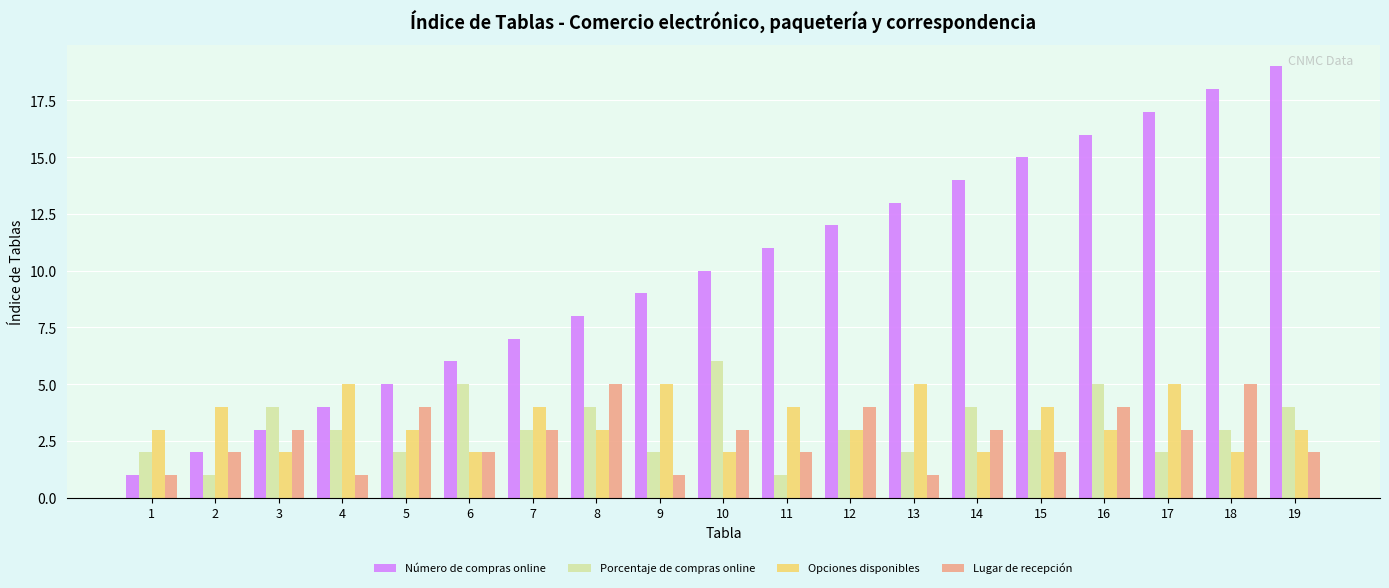

Which series has the largest total across all categories?

Número de compras online